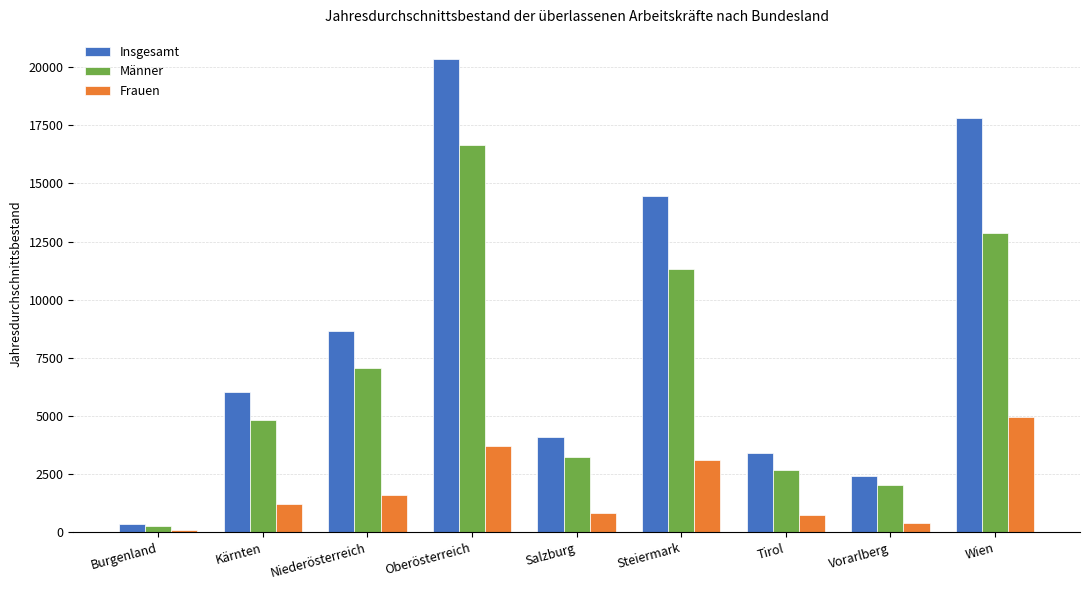

Which series has the largest range (max minus min)?

Insgesamt